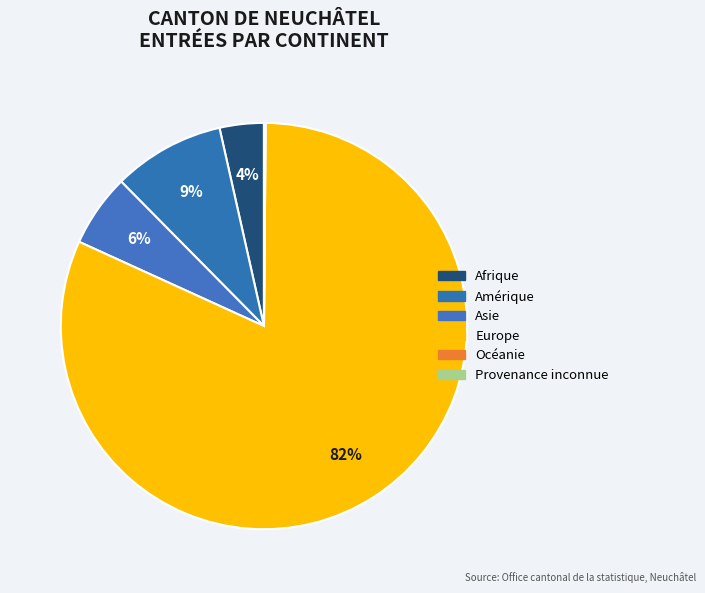

True or false: Europe accounts for 68% of the total.

False